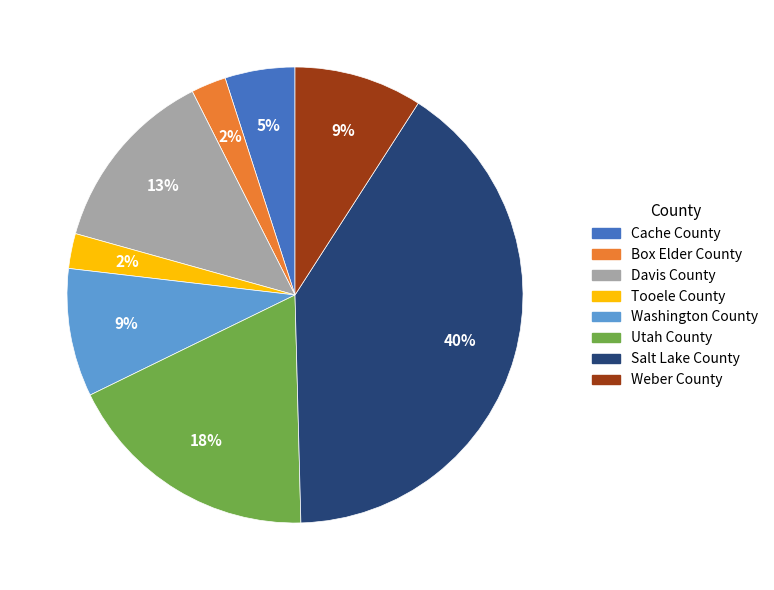

Does Utah County represent more than half of the total?

No